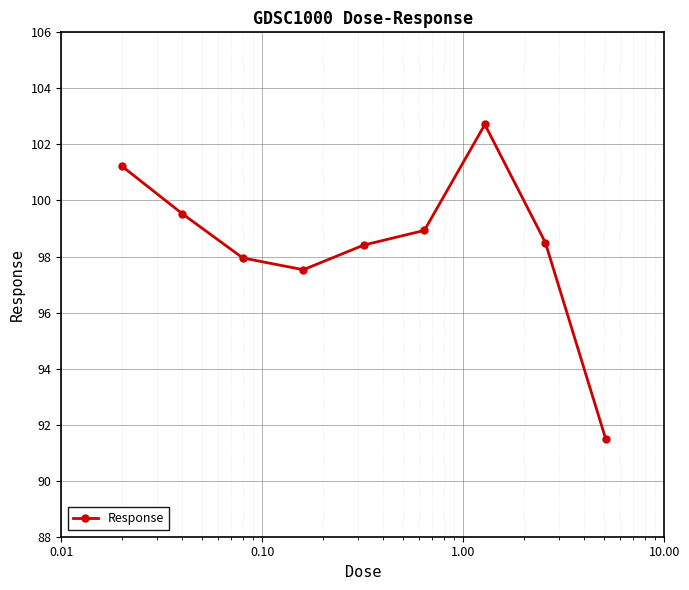

What is the greatest value displayed?

102.7